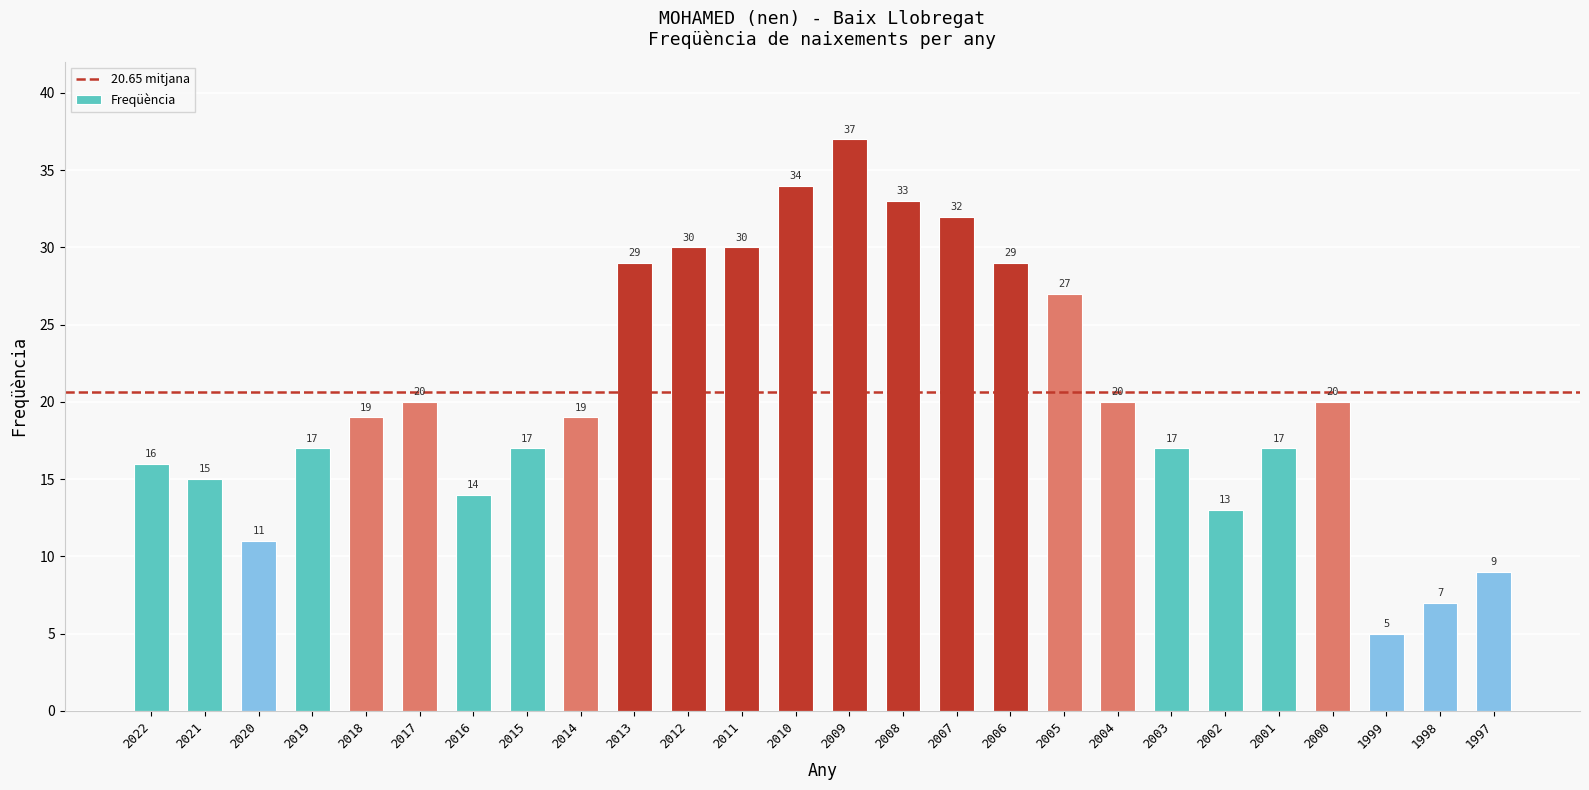

Is it true that the value at 2013 is 29?

True